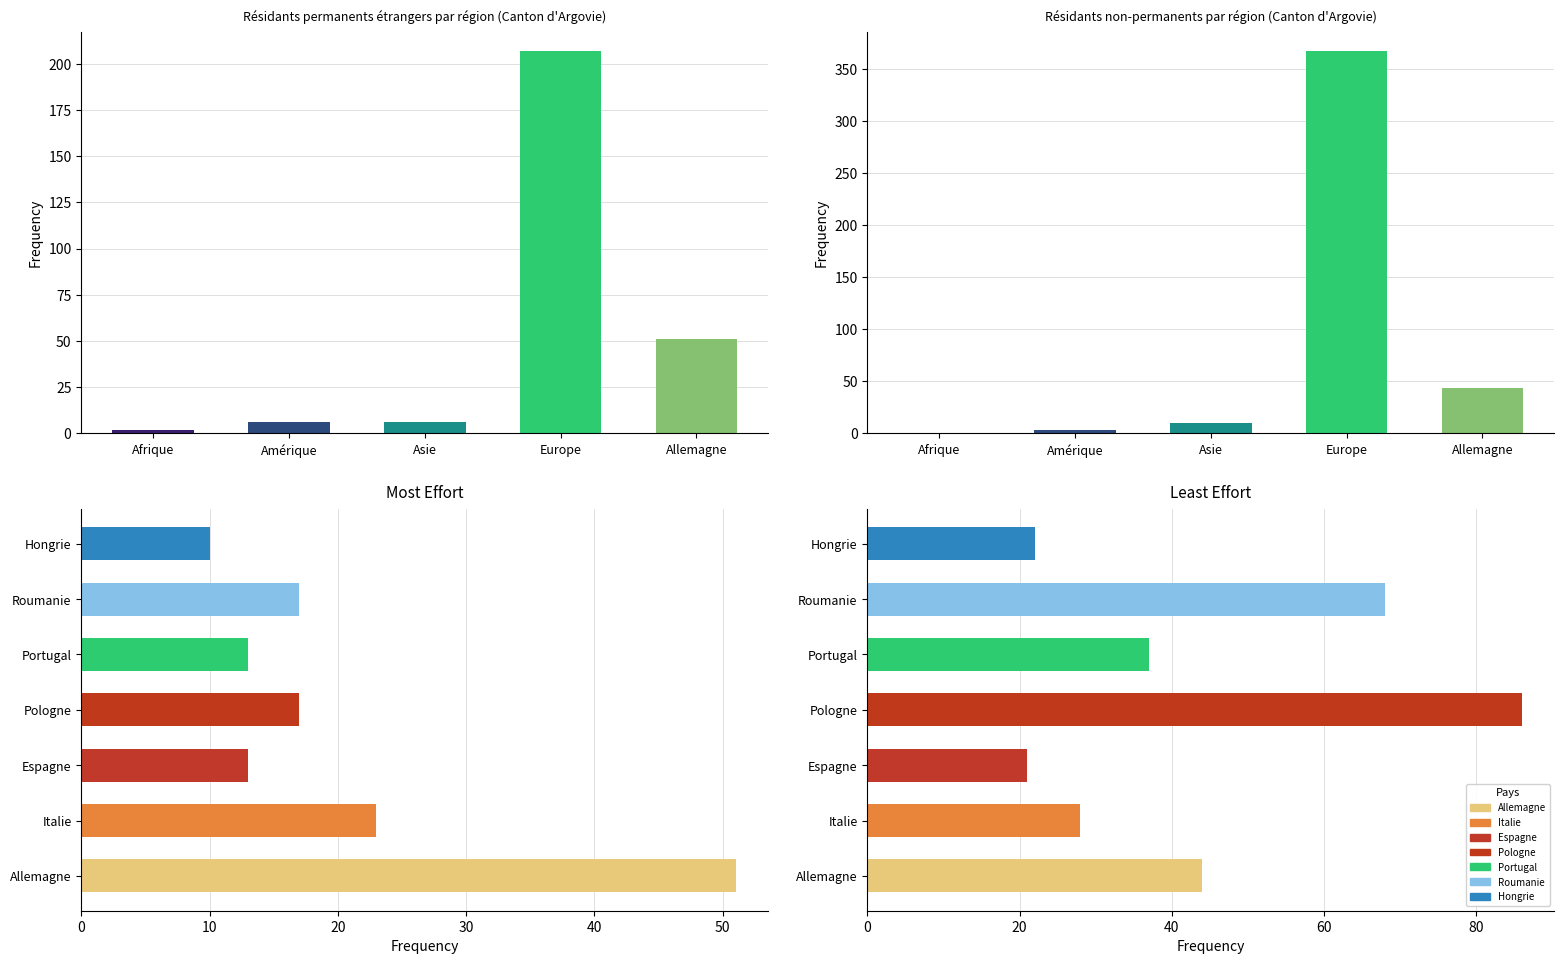

Does the chart contain stacked bars?

No